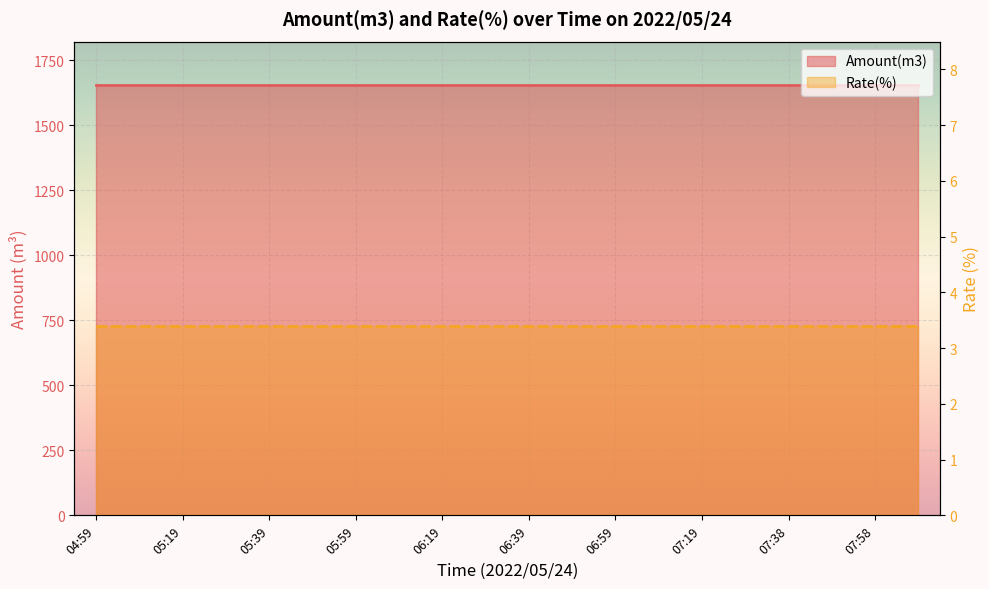

At which label does Rate(%) reach its minimum?

04:59